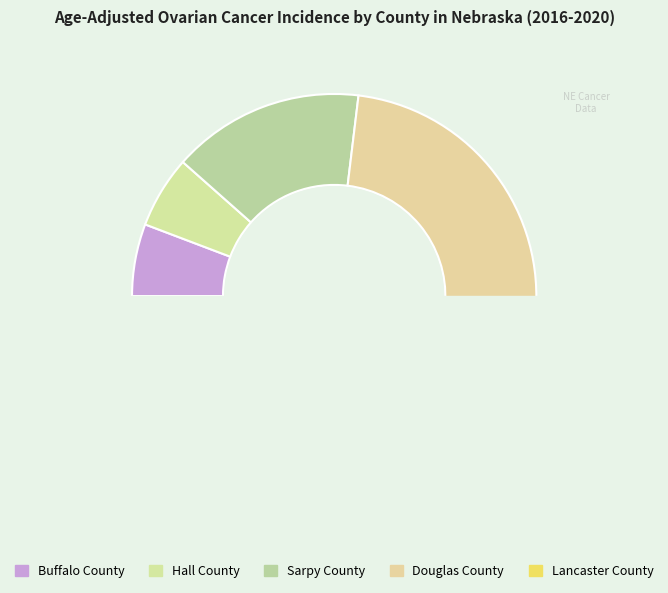

Which category has the biggest portion of the pie?

Douglas County